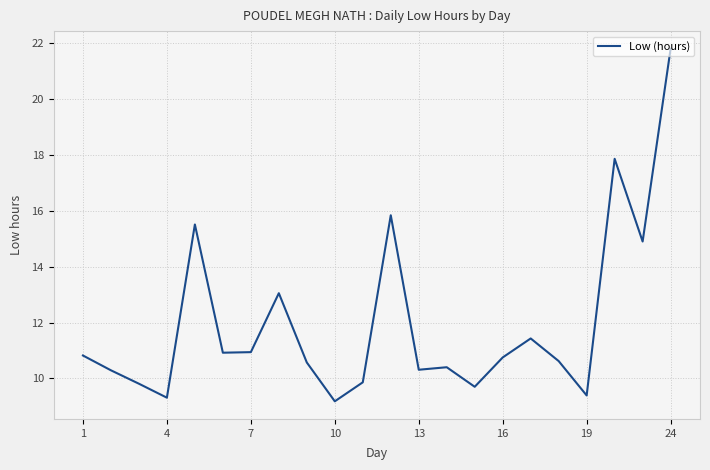

What is the maximum value shown in the chart?

21.8